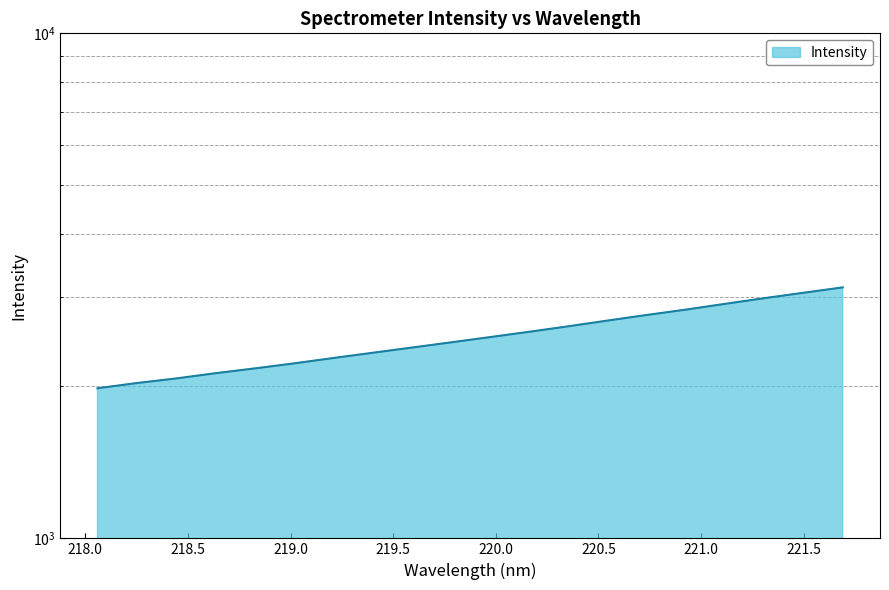

Is it true that the value at 219.3979 is 2330.0?

True